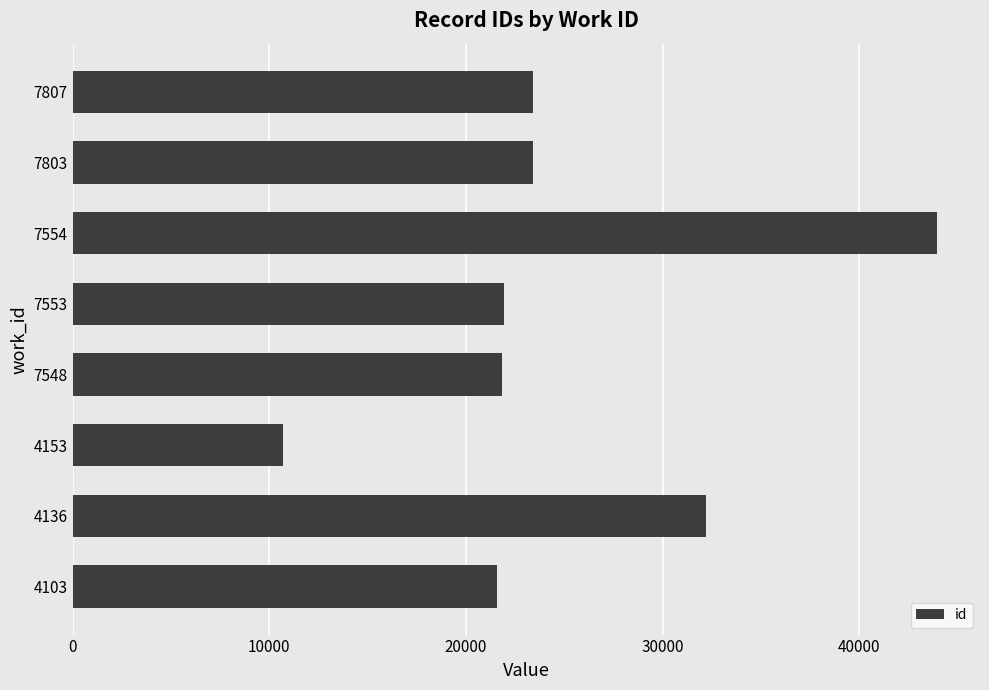

Is it true that the value at 4103 is 15055?

False